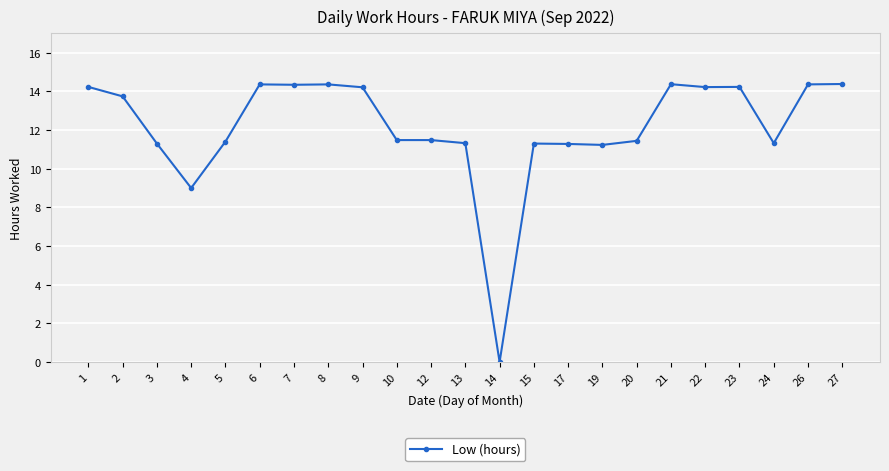

What is the difference between the second highest and second lowest values?

5.4